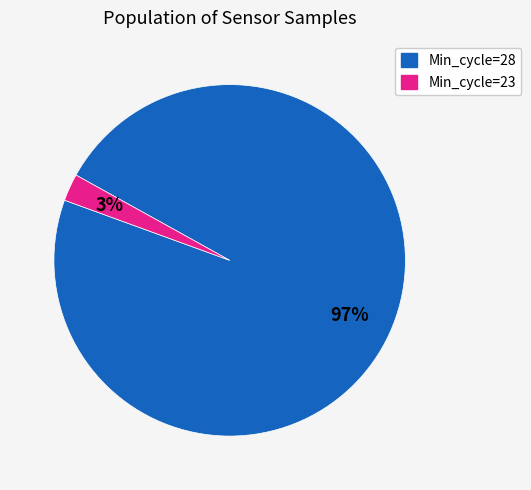

Which slice is the largest?

Min_cycle=28